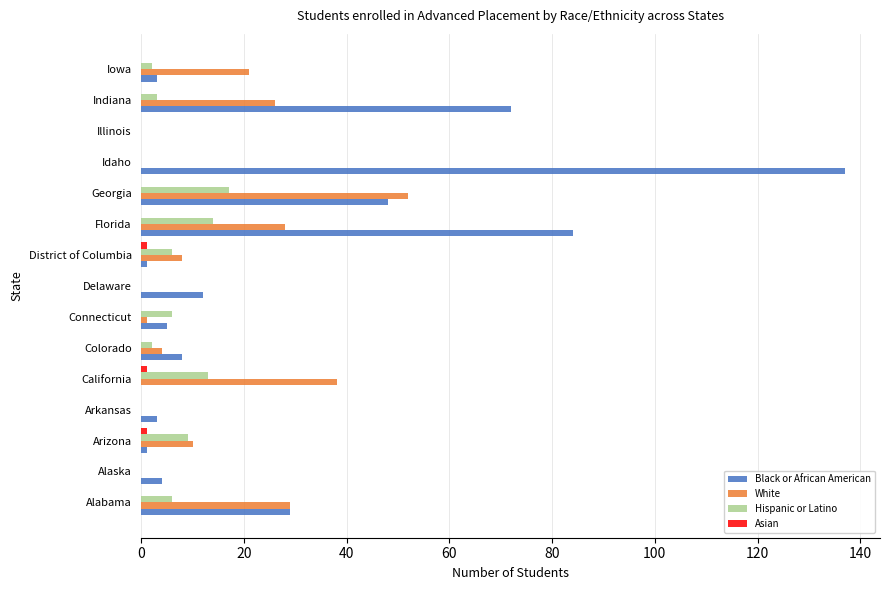

Which series has the largest total across all categories?

Black or African American